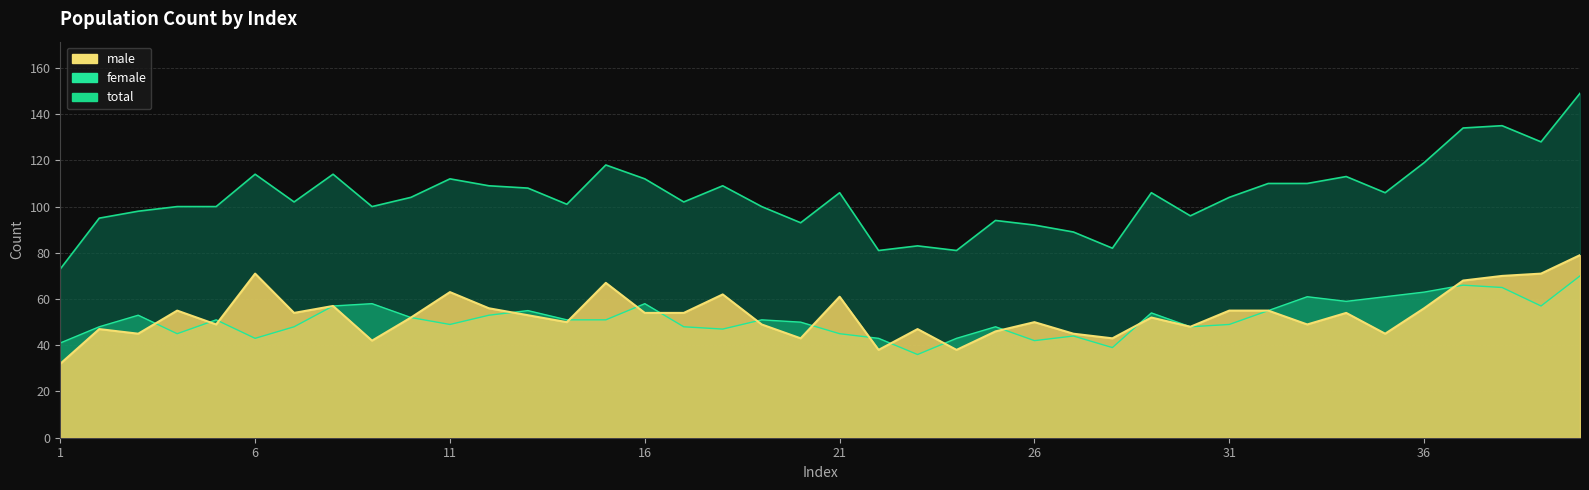

Which series has the widest spread of values?

total